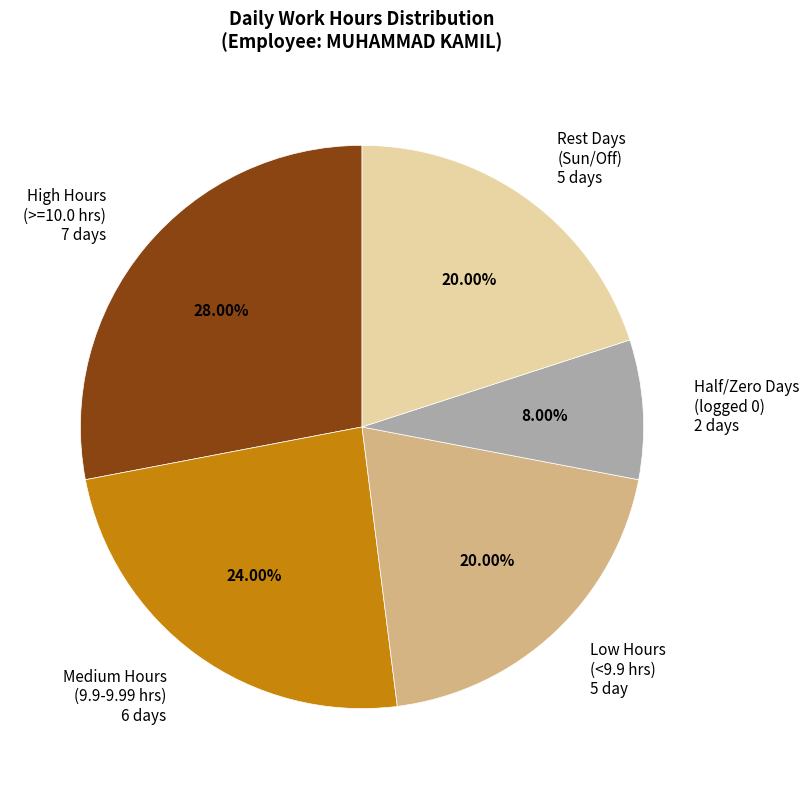

Combined, do Medium Hours (9.9-9.99 hrs) 6 days and Half/Zero Days (logged 0) 2 days account for over 50%?

No